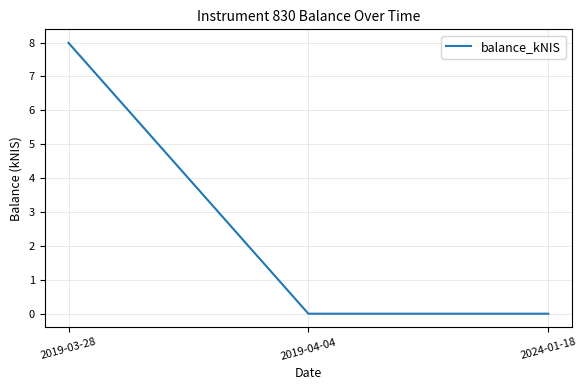

Between 2019-03-28 and 2024-01-18, which is larger?

2019-03-28